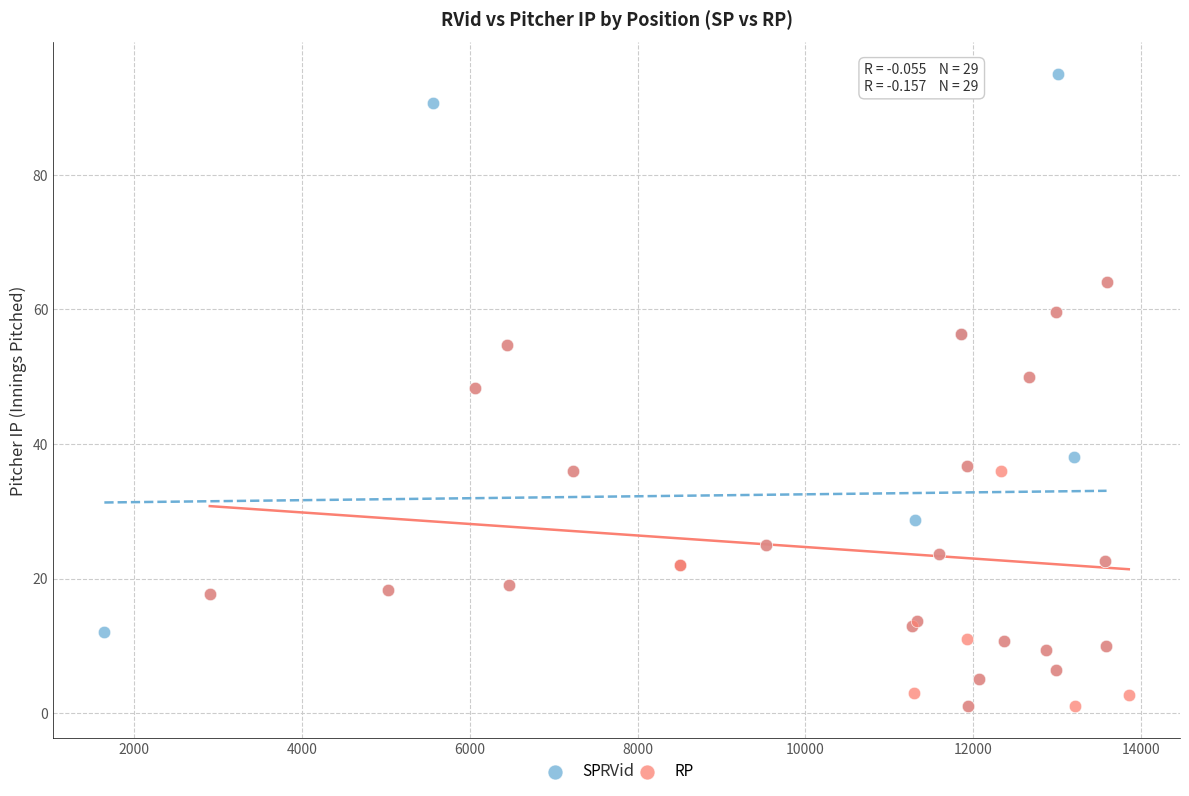

Which series has the widest spread of Y values?

SP